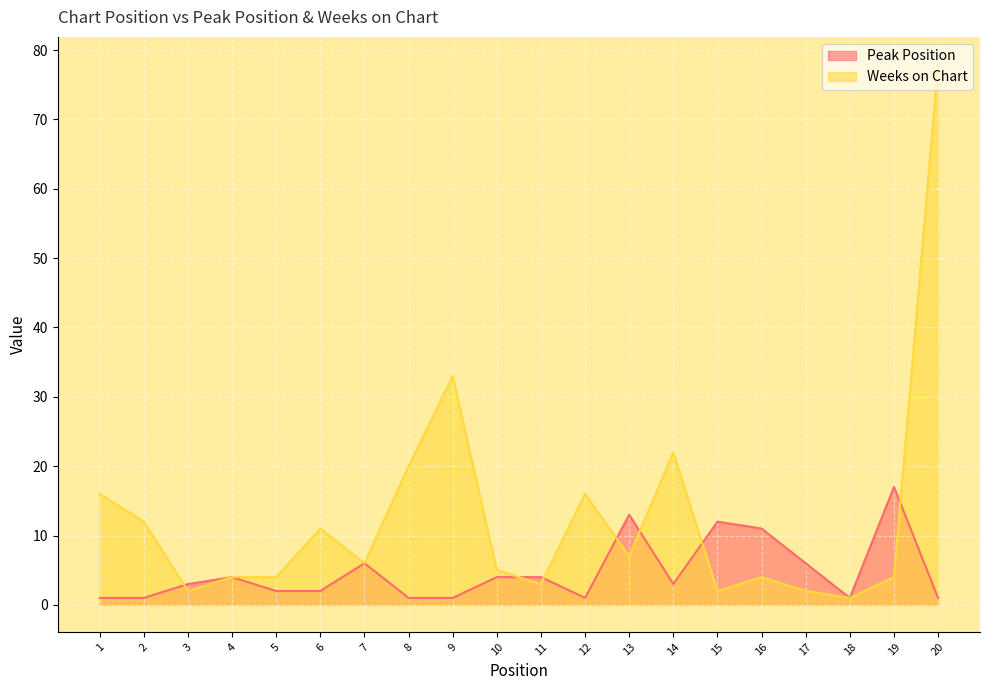

Where is the first local minimum for Peak Position?

12